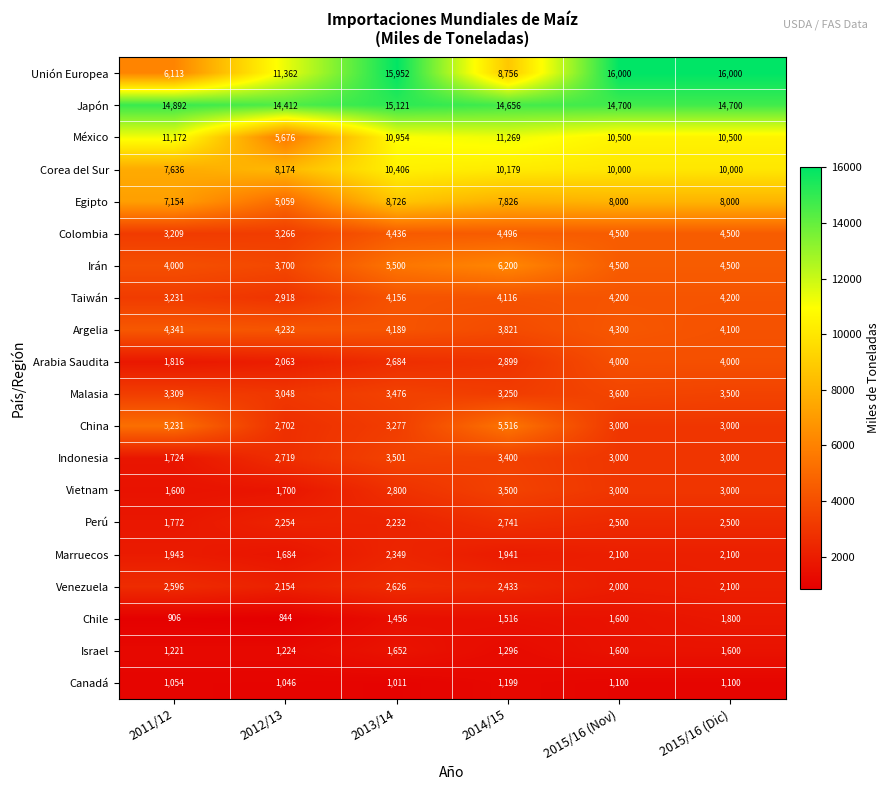

How many data points does each series have?

6